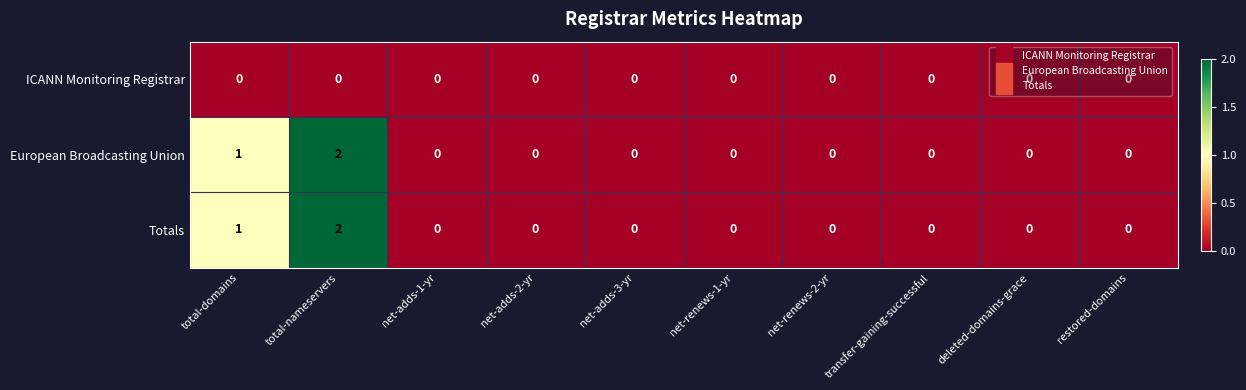

At which label does Totals reach its peak?

total-nameservers